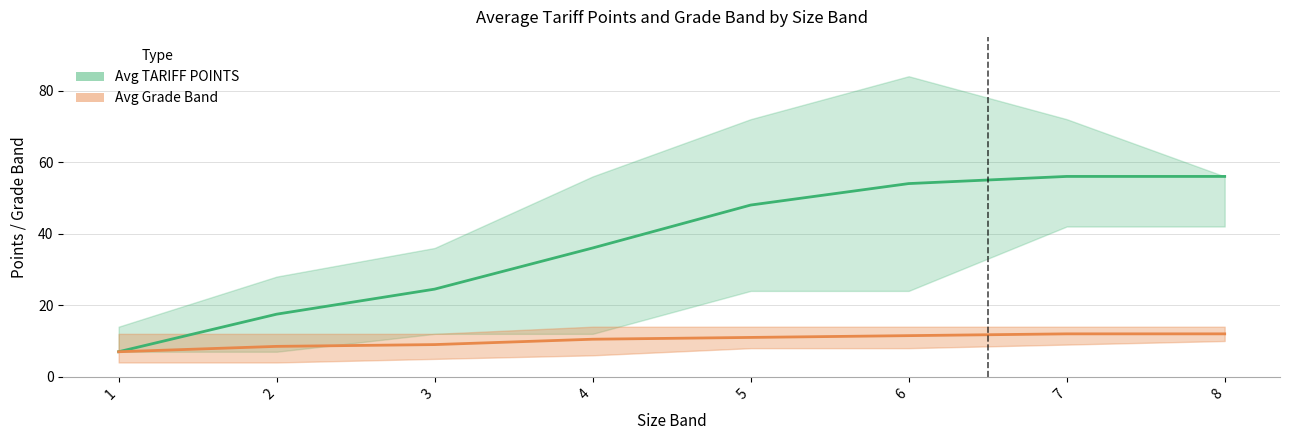

Between 1 and 2, which is larger?

2